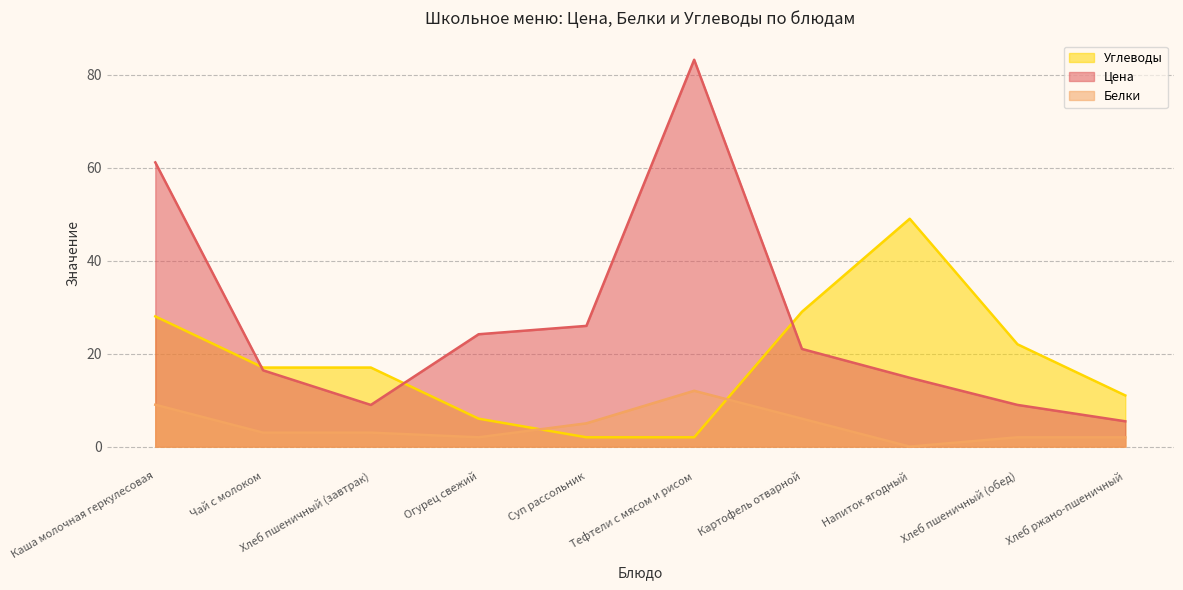

True or false: Цена and Белки cross at least once.

False